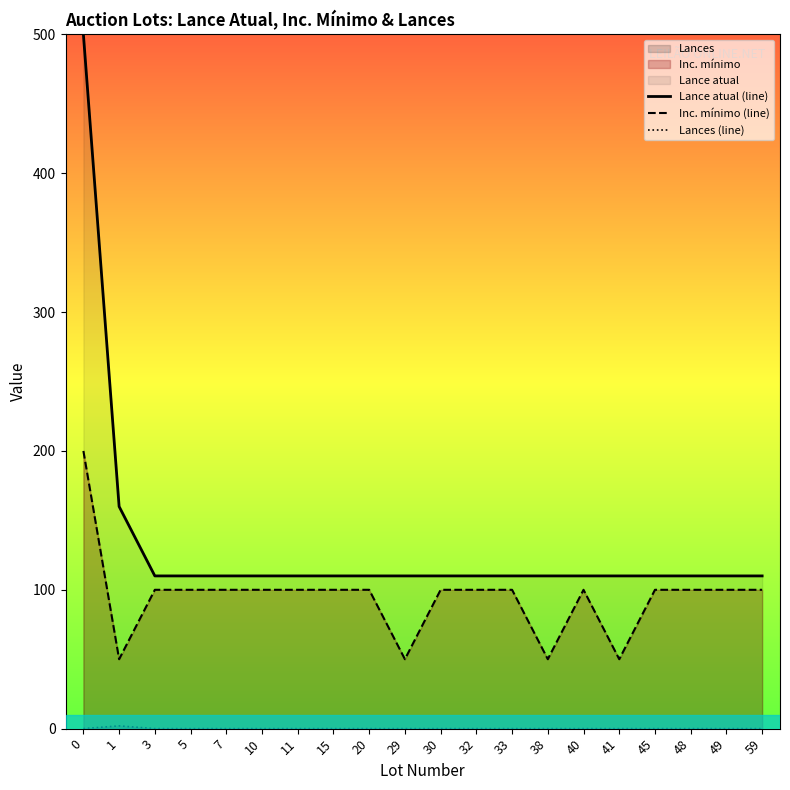

Reading right to left, transcribe all the data shown in this chart.

Lance atual (line): 59=110	49=110	48=110	45=110	41=110	40=110	38=110	33=110	32=110	30=110	29=110	20=110	15=110	11=110	10=110	7=110	5=110	3=110	1=160	0=500
Inc. mínimo (line): 59=100	49=100	48=100	45=100	41=50	40=100	38=50	33=100	32=100	30=100	29=50	20=100	15=100	11=100	10=100	7=100	5=100	3=100	1=50	0=200
Lances (line): 59=0	49=0	48=0	45=0	41=0	40=0	38=0	33=0	32=0	30=0	29=0	20=0	15=0	11=0	10=0	7=0	5=0	3=0	1=2	0=0